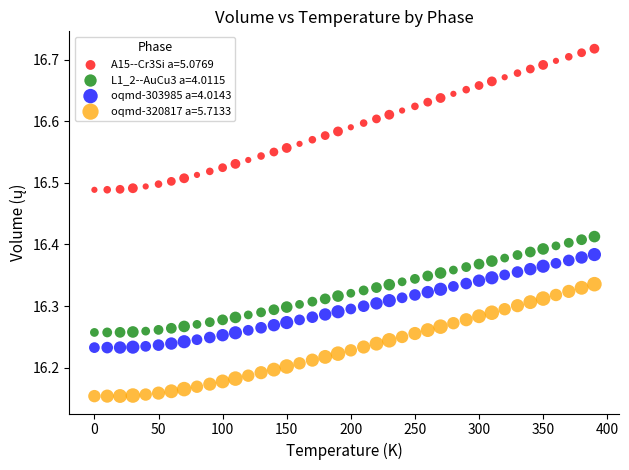

Which series has the largest Y range (max minus min)?

A15--Cr3Si a=5.0769